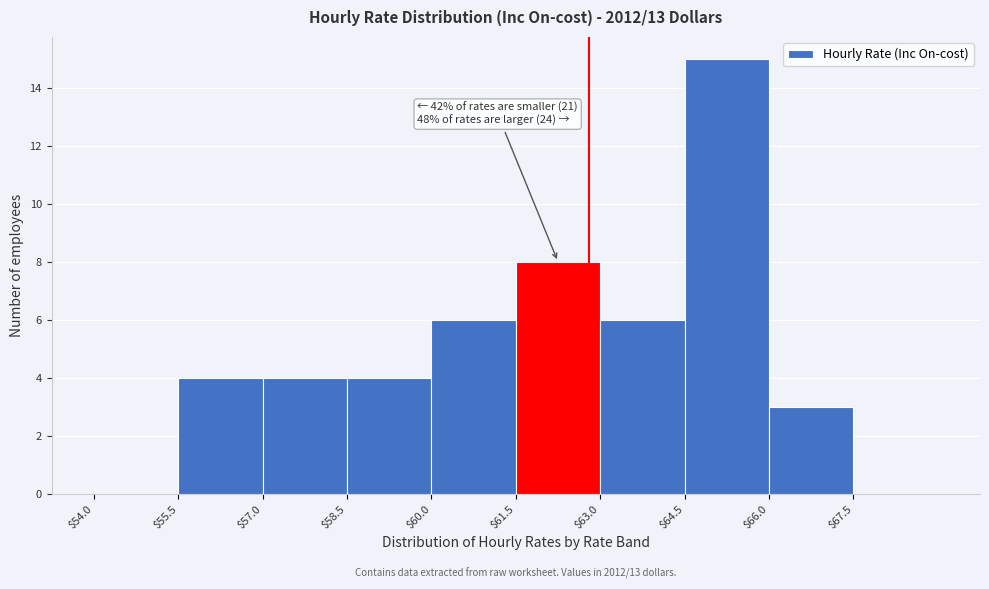

Which range on the x-axis has the tallest bar?

64.5 to 66.0